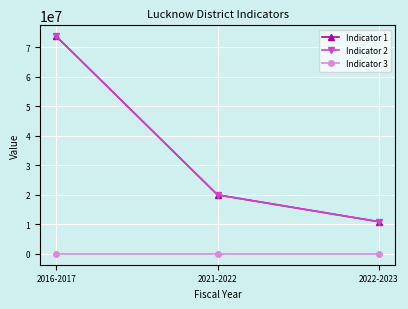

Reading right to left, list all the values displayed in this chart.

Indicator 1: 10898000	20000000	73785000
Indicator 2: 10898000	20000000	73785000
Indicator 3: 100	100	100